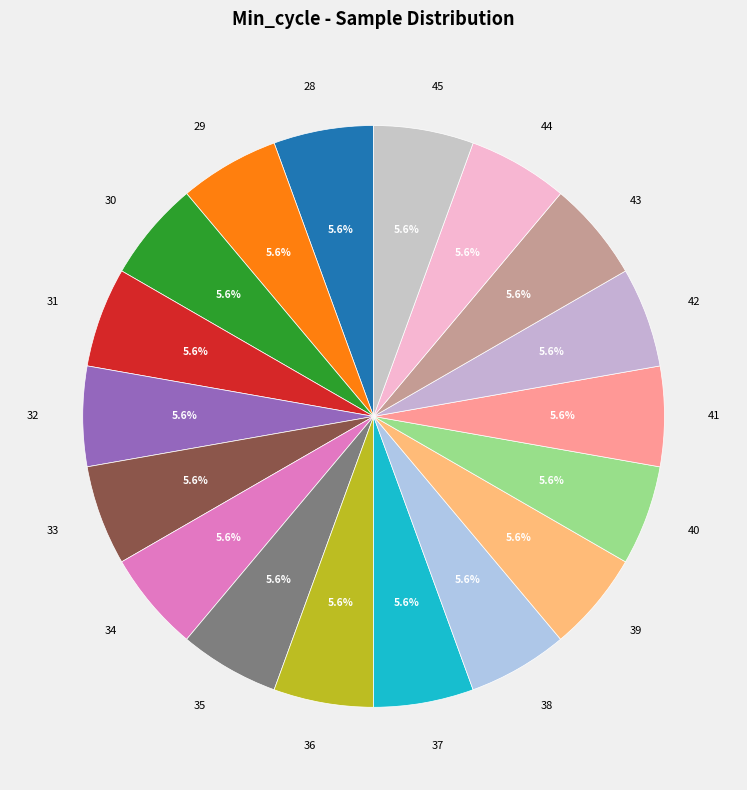

Is there any slice that represents more than half of the pie?

No